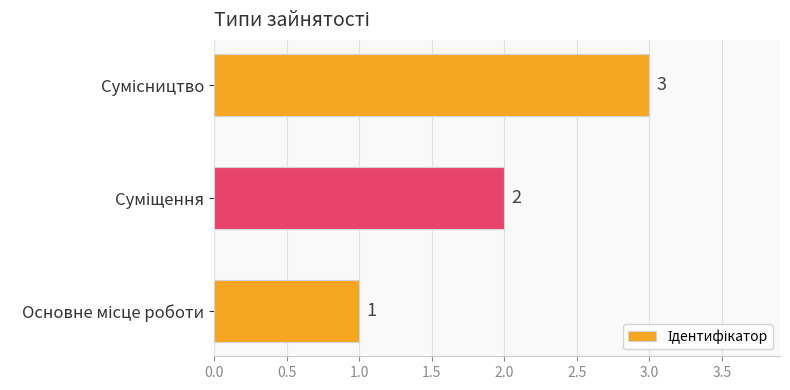

How many data points are less than 2?

1